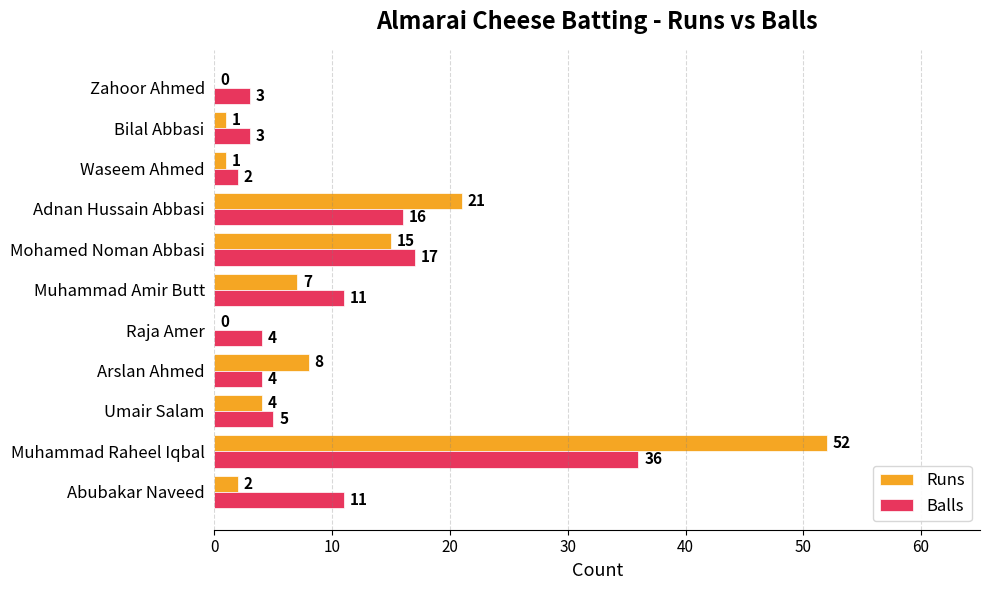

Which series has the widest spread of values?

Runs